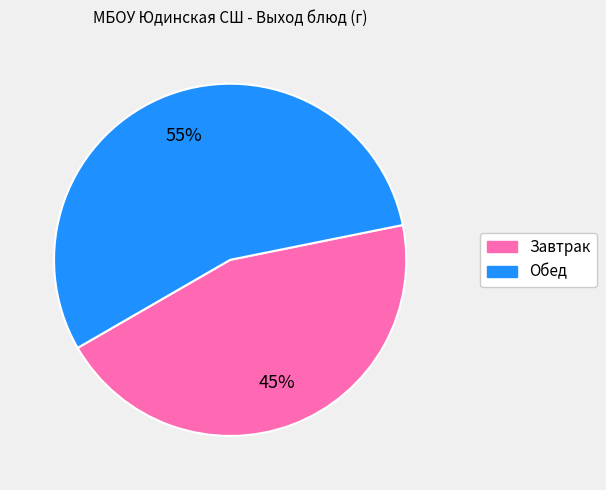

Is there any slice that represents more than half of the pie?

Yes